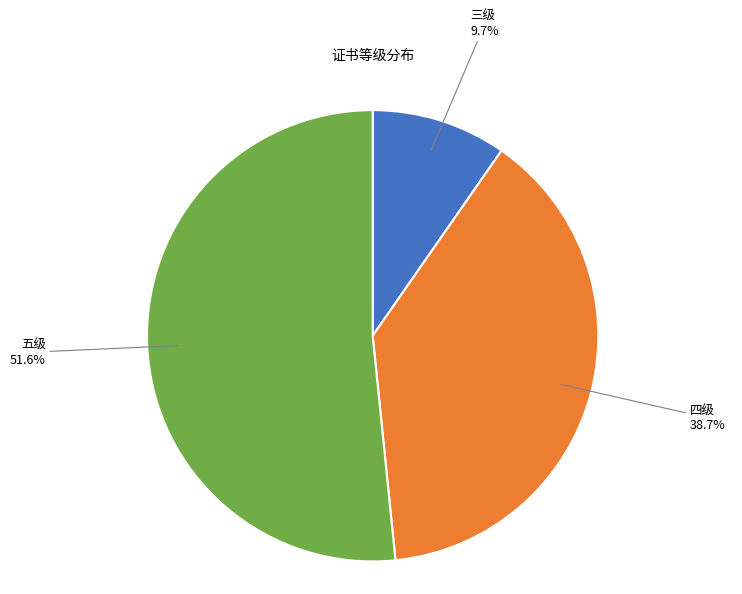

Which slice represents more than half of the pie?

五级